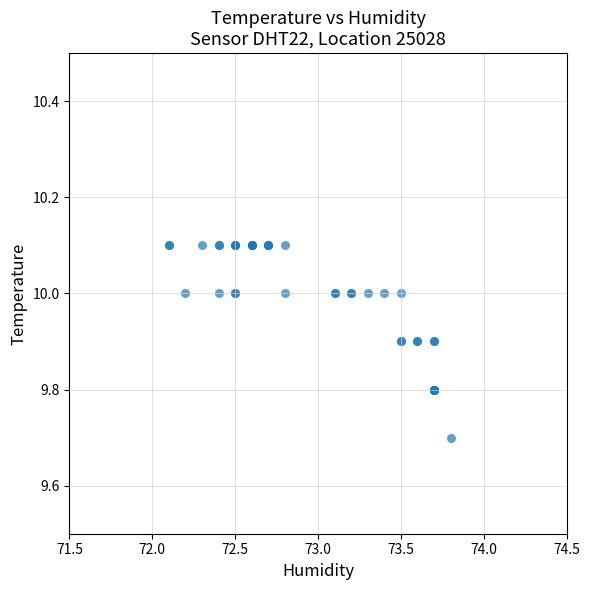

What Y value in the scatter plot is closest to 9?

9.7